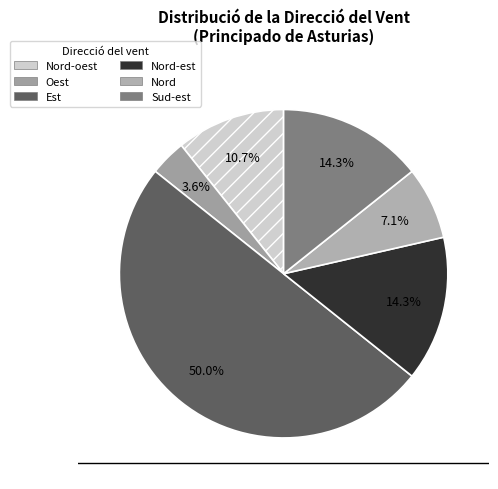

Which category has the smallest portion of the pie?

Oest